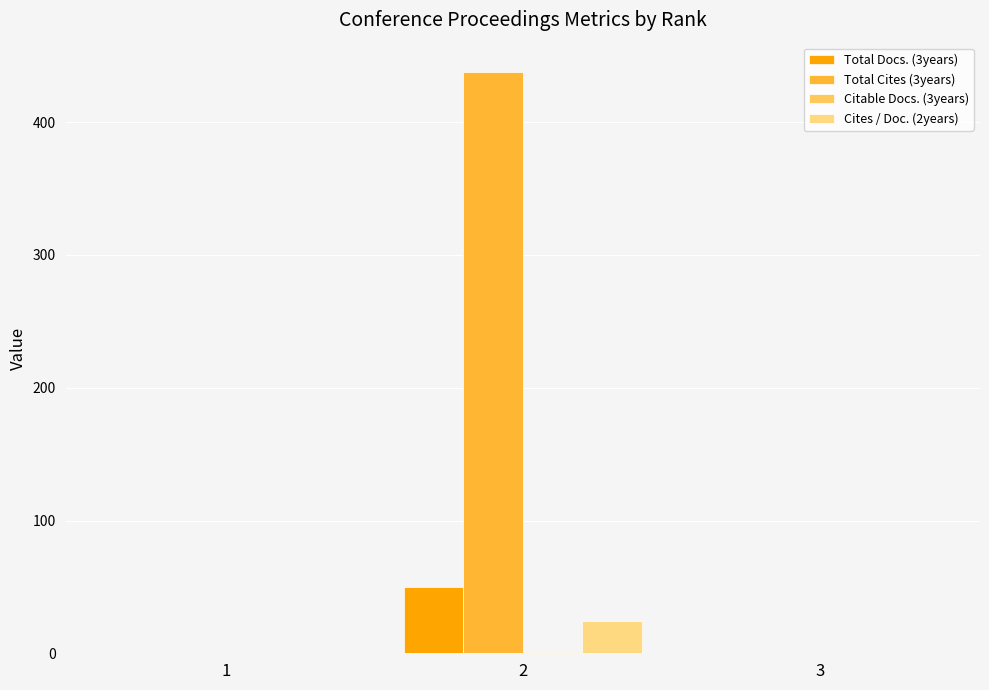

What is the greatest value displayed?

438